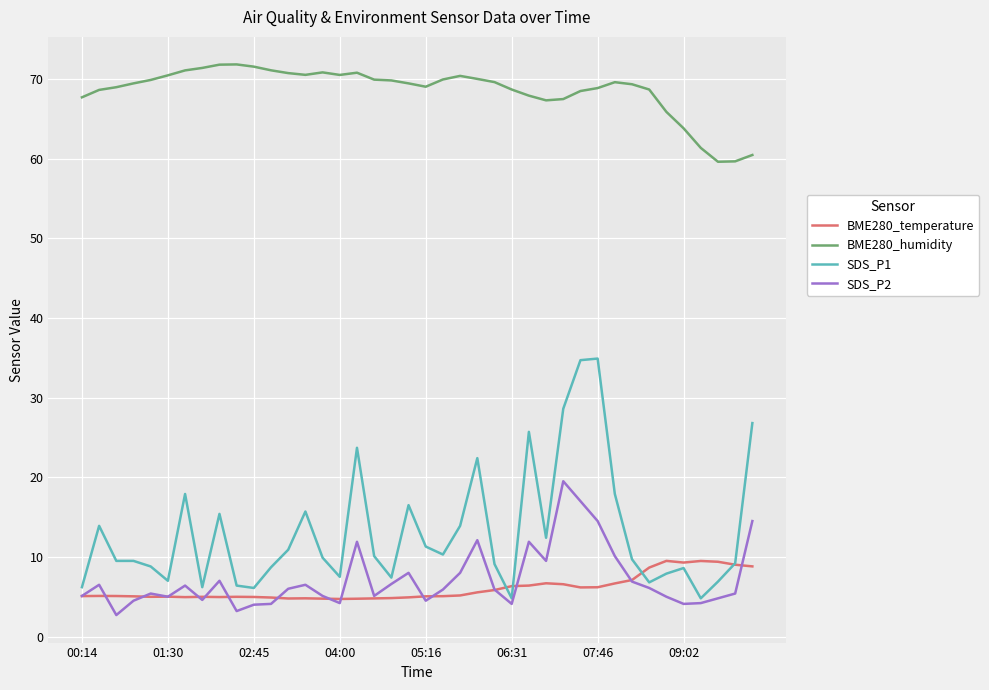

True or false: SDS_P2 and BME280_humidity intersect in this chart.

False